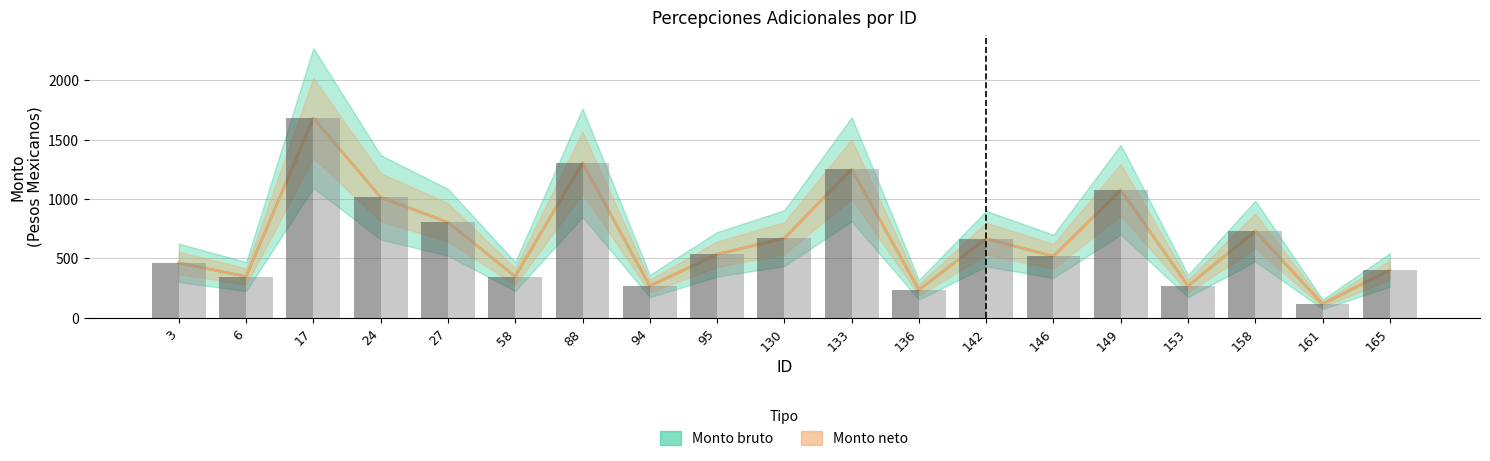

Is the value of Monto bruto at 17 greater than the value of Monto neto at 3?

Yes